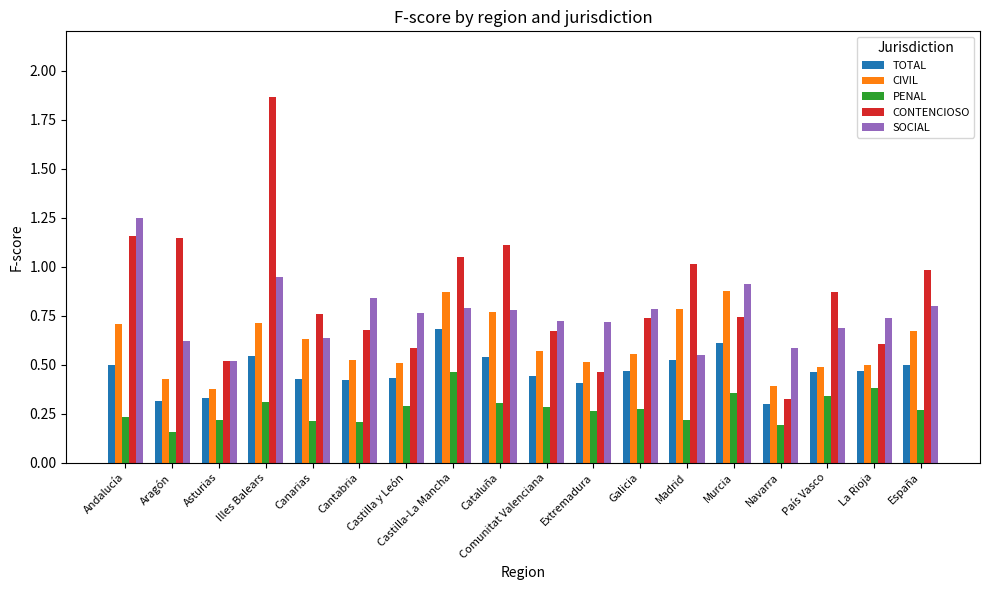

How many groups of bars are there?

18